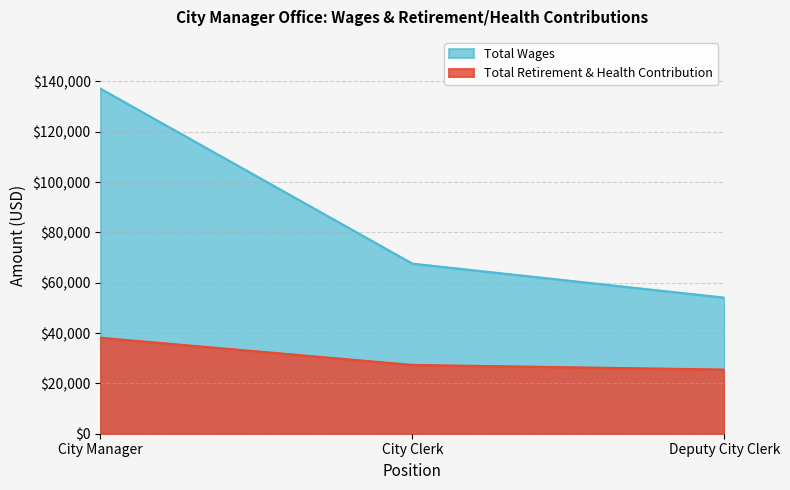

What is the difference between the second highest and minimum values?

1846